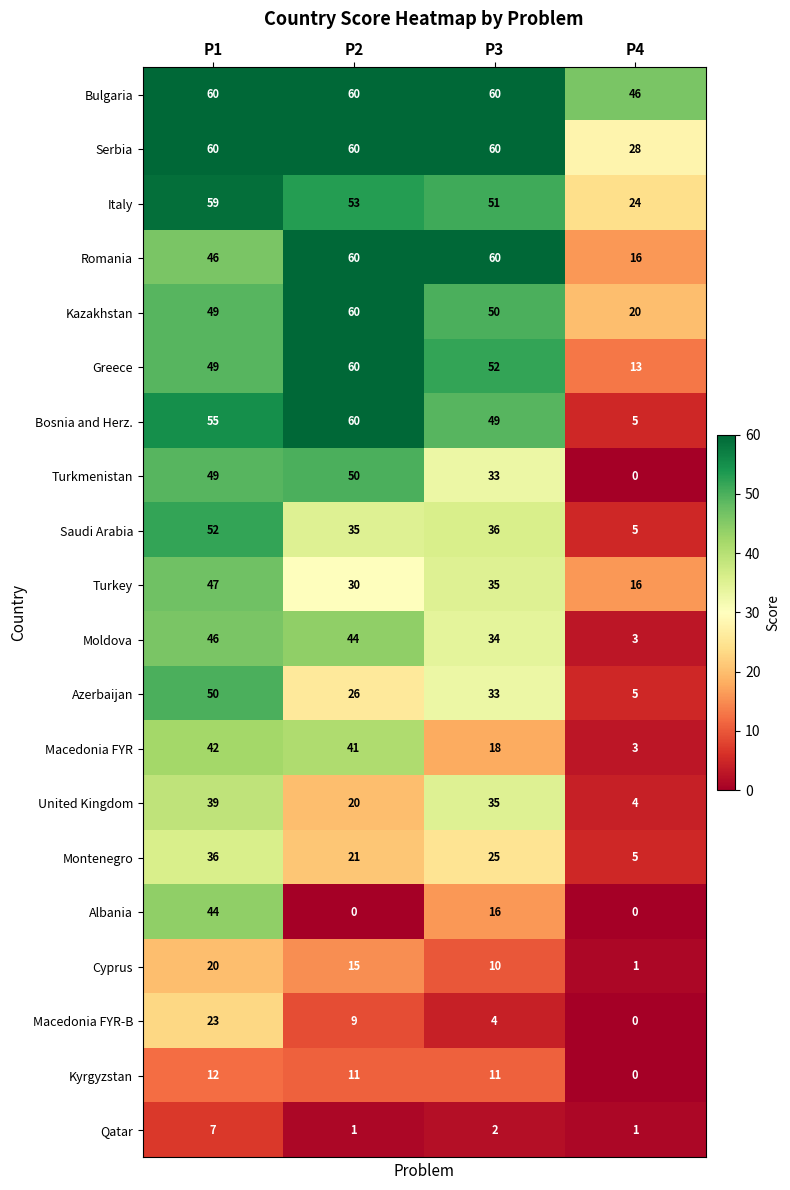

What is the spread (max minus min) of values at P2?

60